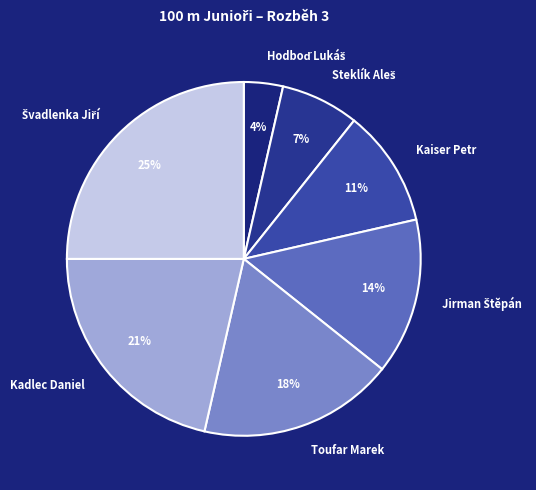

To the nearest percent, what is the average slice percentage?

14%